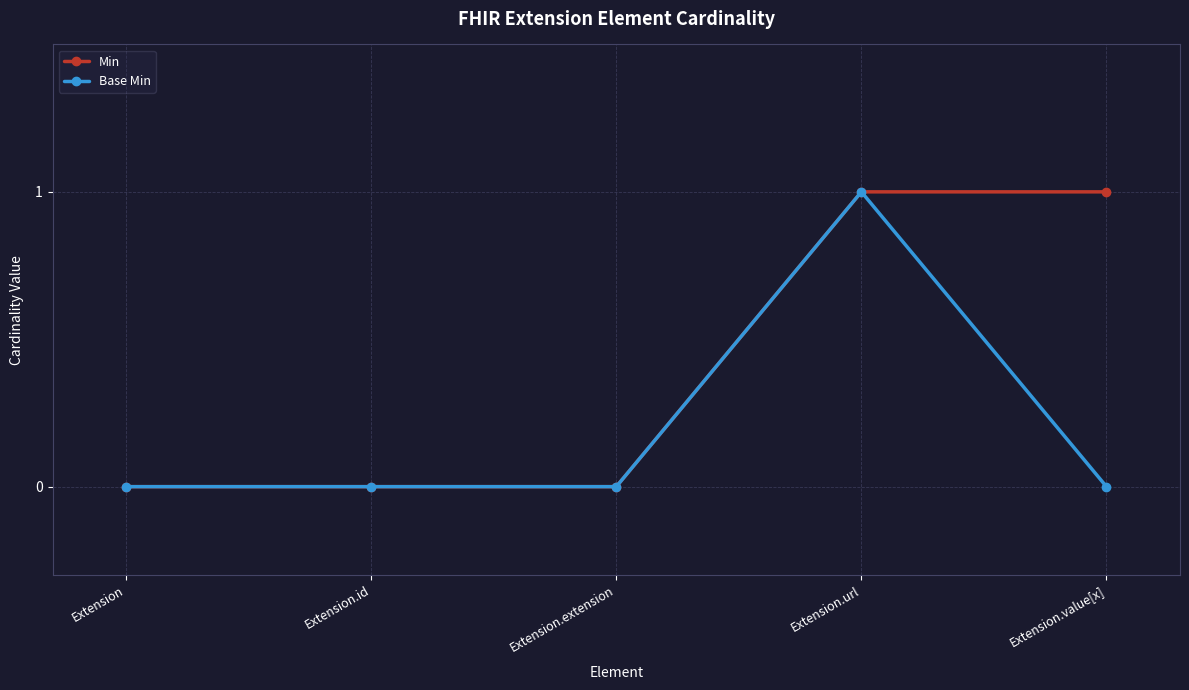

What is the label of the 1st point from the left?

Extension